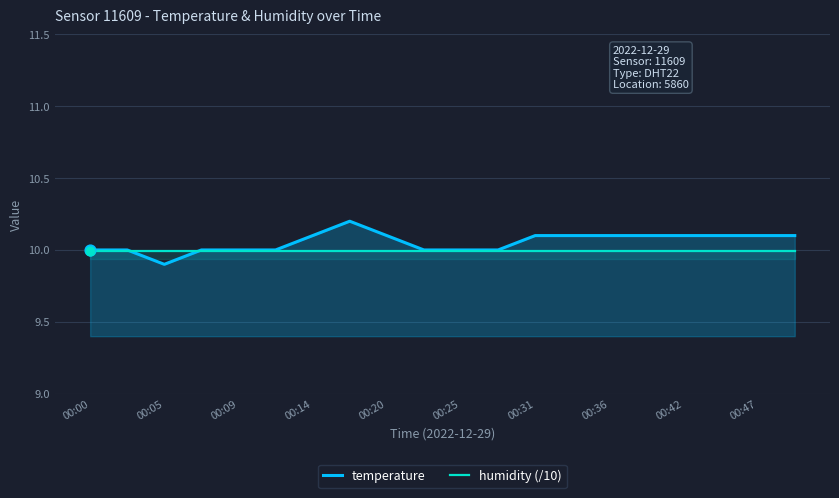

Which series reaches the minimum Y coordinate?

temperature